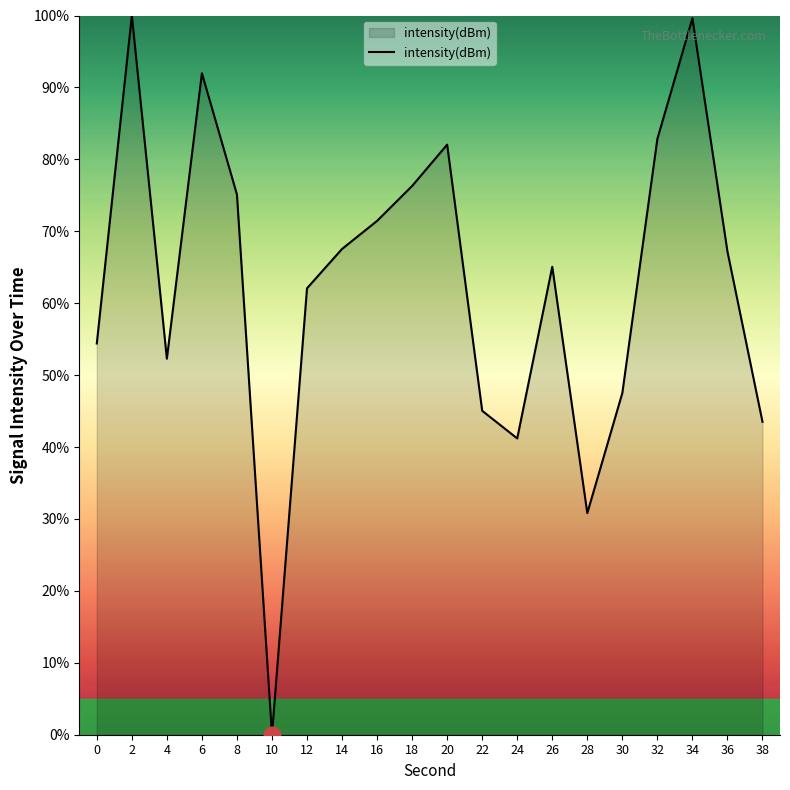

What is the change in value from 2 to 22?

-55.0